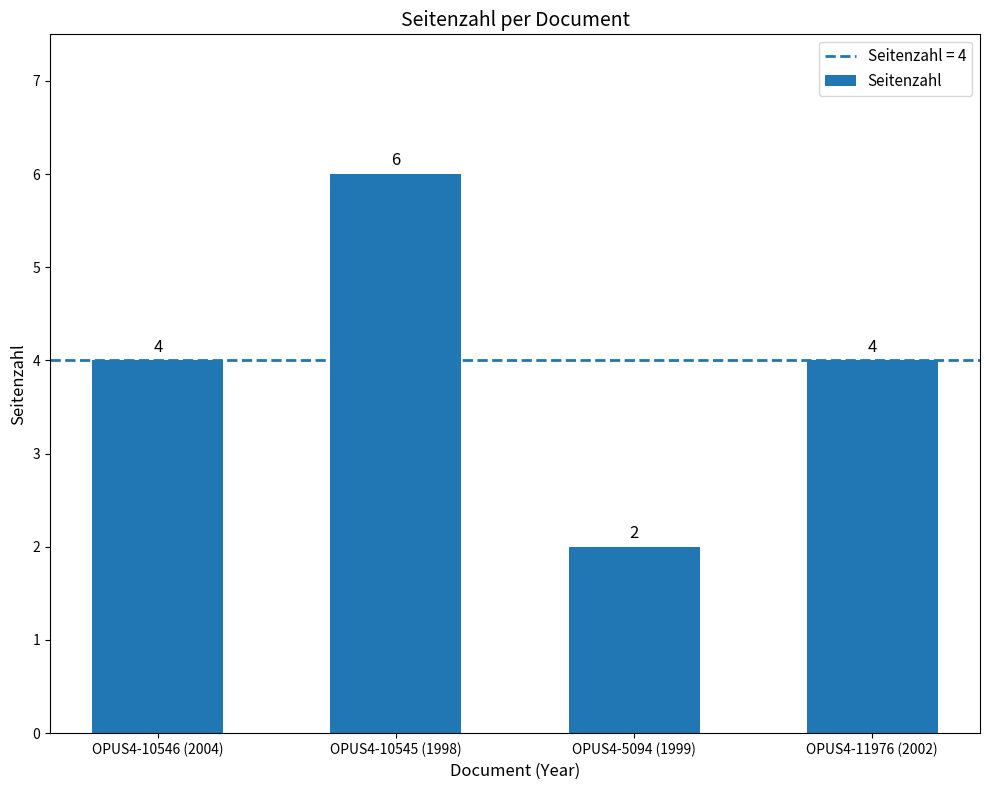

Reading left to right, transcribe all the data shown in this chart.

4	6	2	4